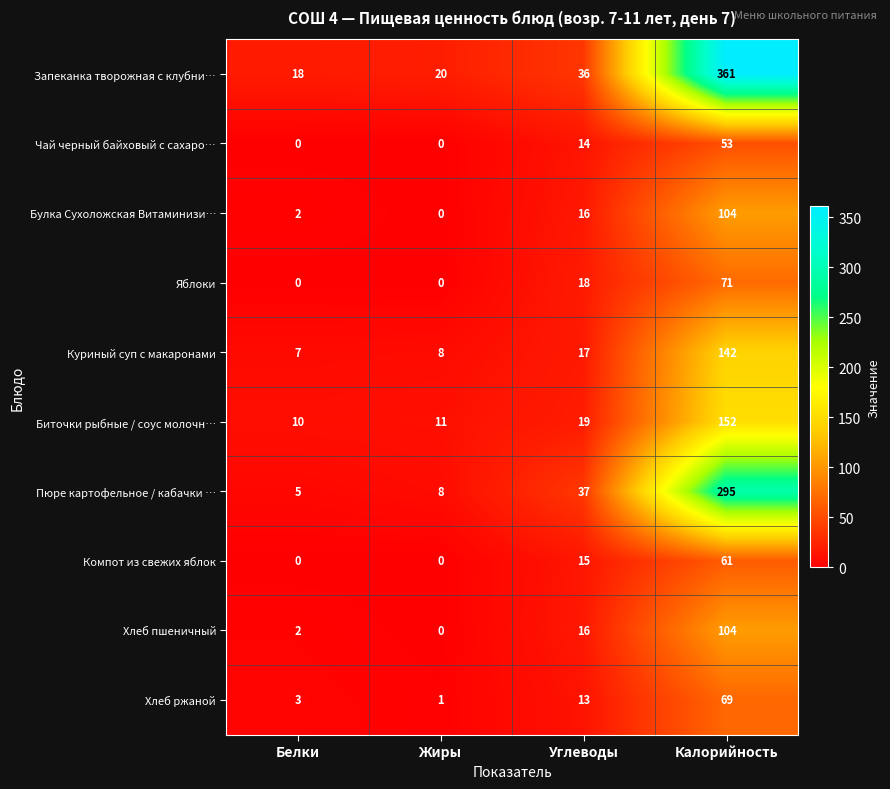

How many positive values does the Хлеб пшеничный series have?

3